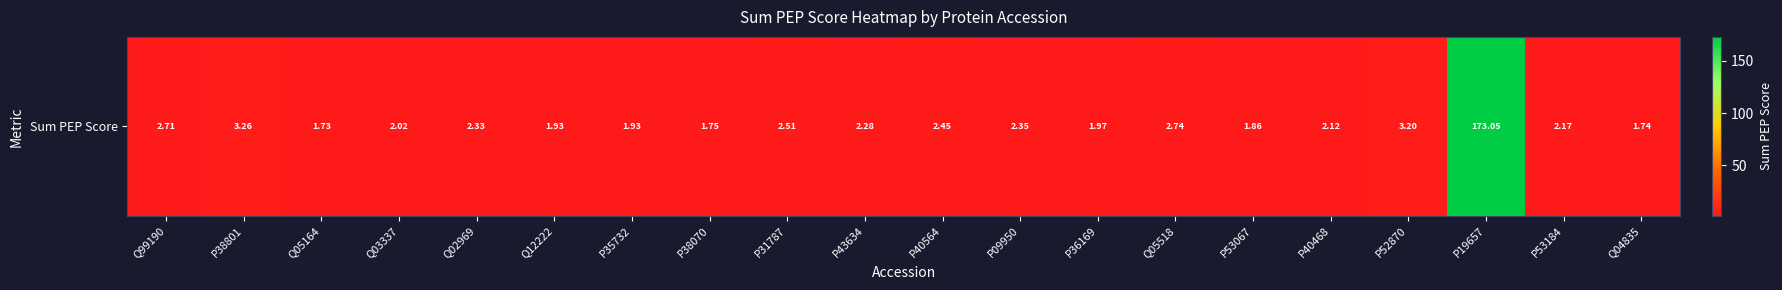

Reading right to left, transcribe all the data shown in this chart.

Q04835=1.7	P53184=2.2	P19657=173.0	P52870=3.2	P40468=2.1	P53067=1.9	Q05518=2.7	P36169=2.0	P09950=2.4	P40564=2.4	P43634=2.3	P31787=2.5	P38070=1.8	P35732=1.9	Q12222=1.9	Q02969=2.3	Q03337=2.0	Q05164=1.7	P38801=3.3	Q99190=2.7